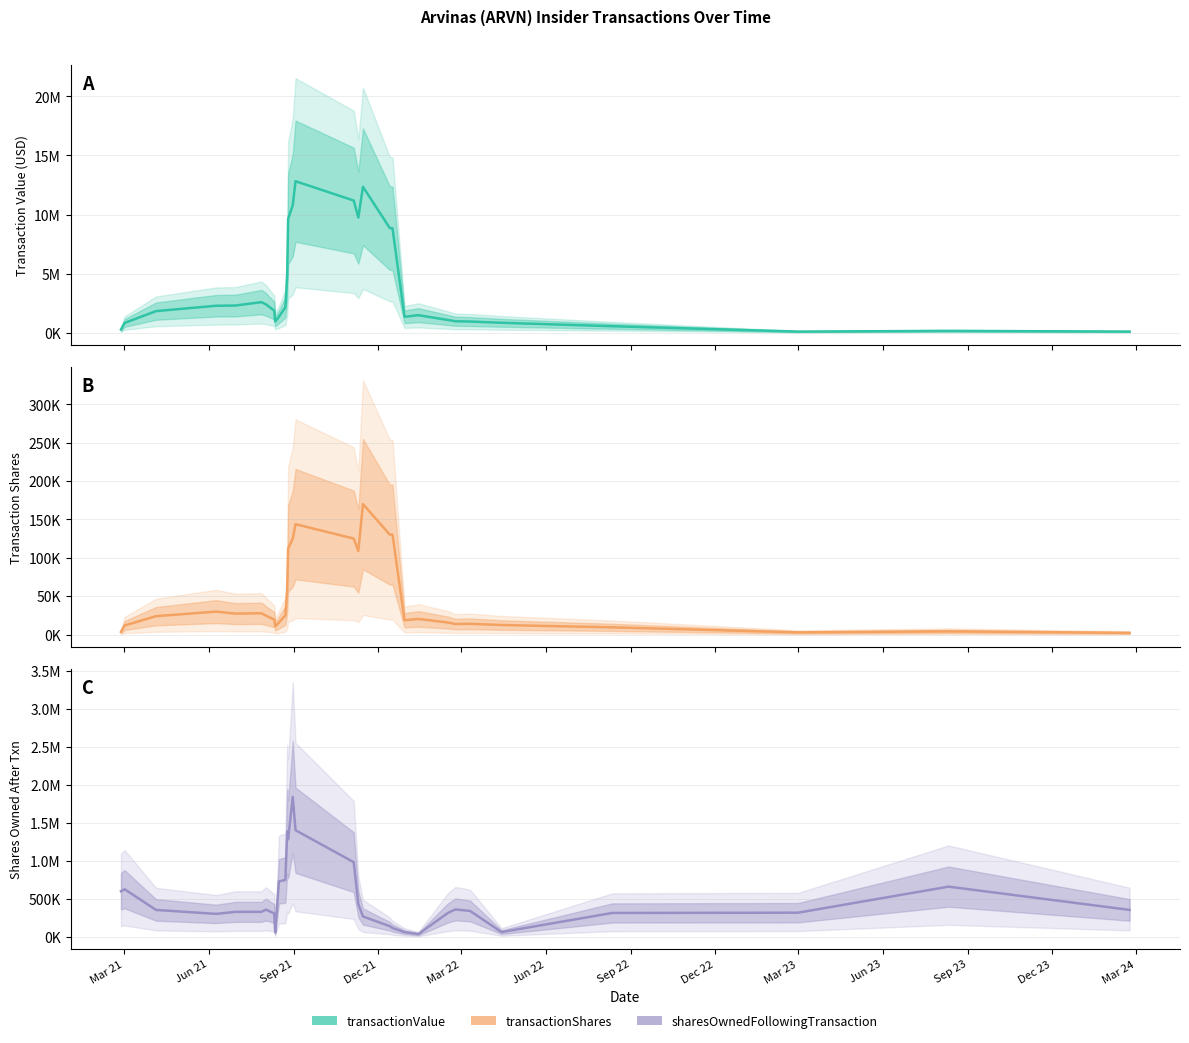

How many data points in transactionValue are above 1863552?

15